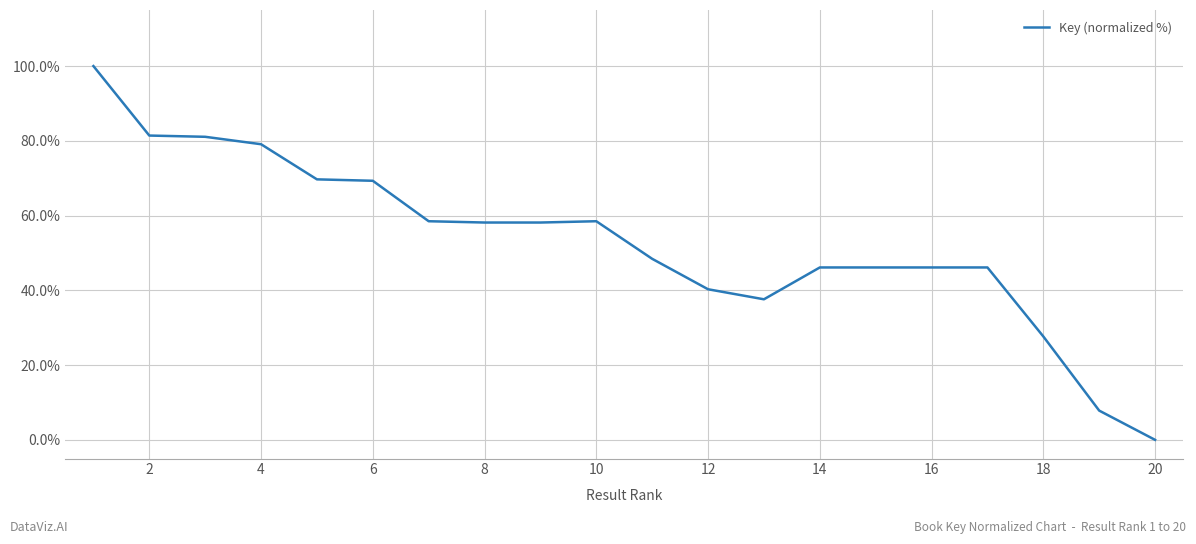

What is the greatest value displayed?

100.0